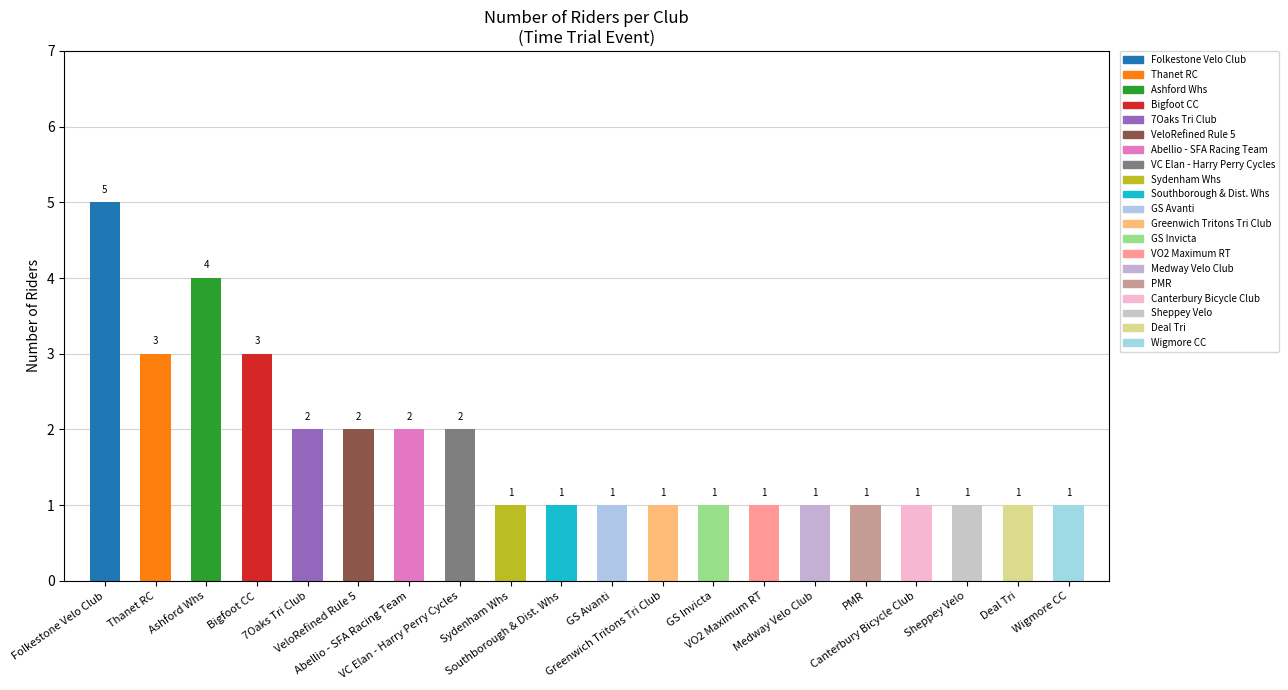

What position from the left is Greenwich Tritons Tri Club?

12